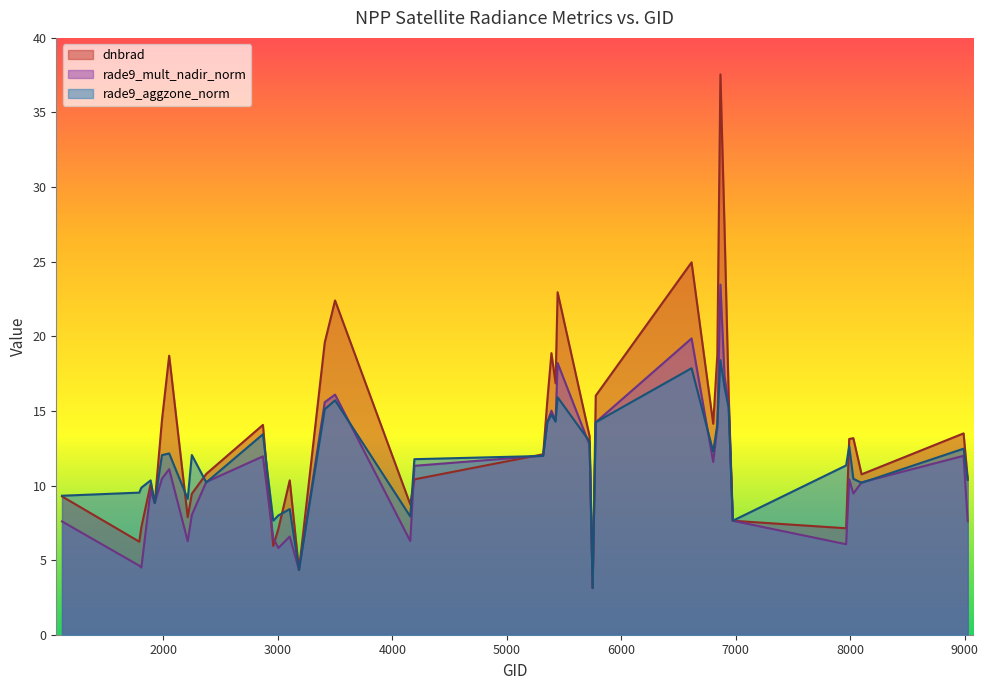

Count the number of data series in this chart.

3